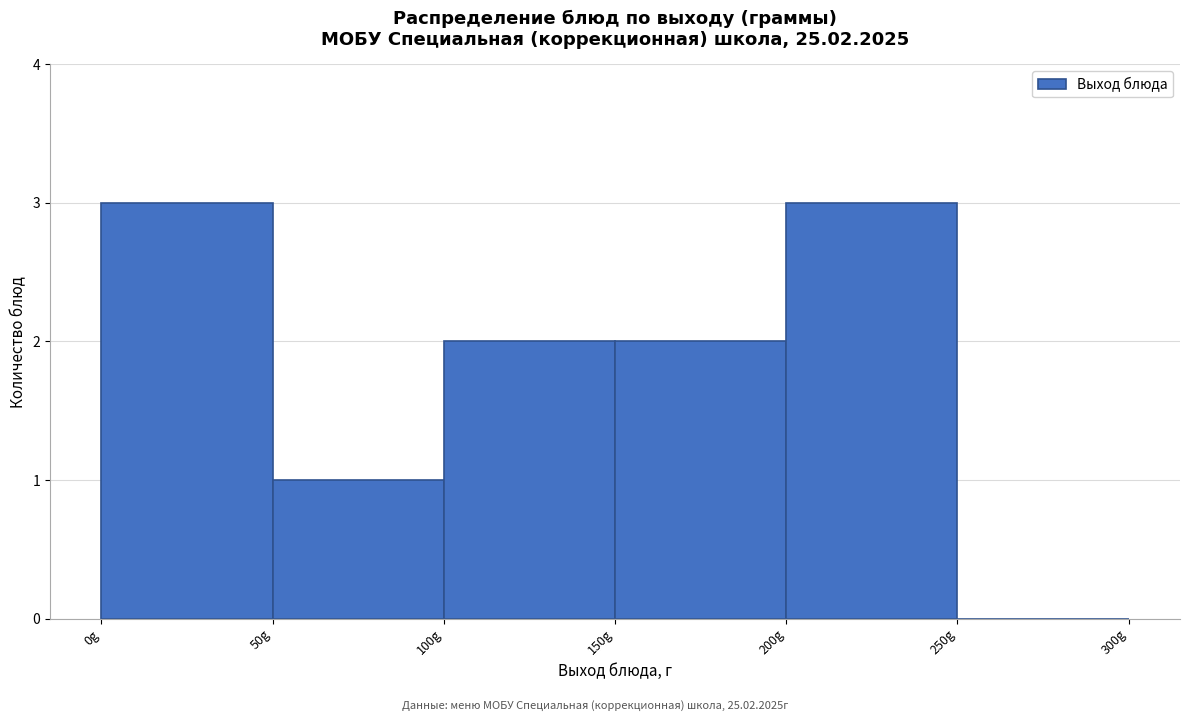

What is the height of the bar covering 0 to 50 on the x-axis? The values are not printed on the chart, so give them approximately, as read against the axis.

3